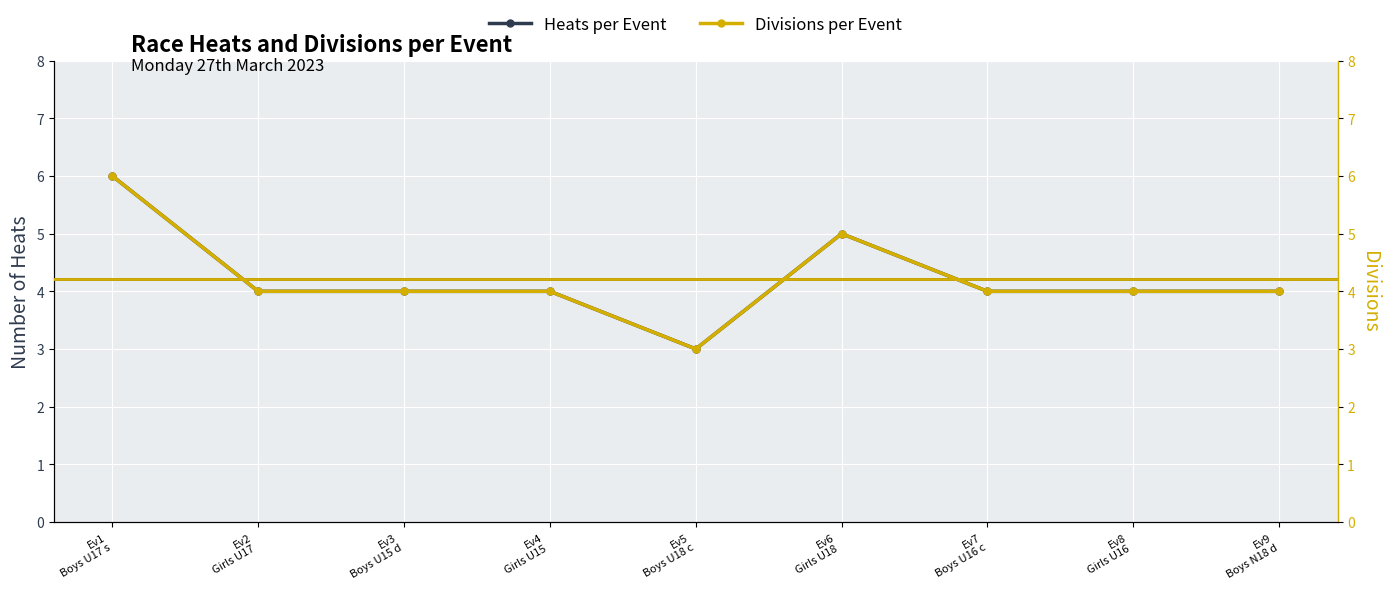

True or false: Divisions per Event has more than 1 points higher than both neighbors.

False